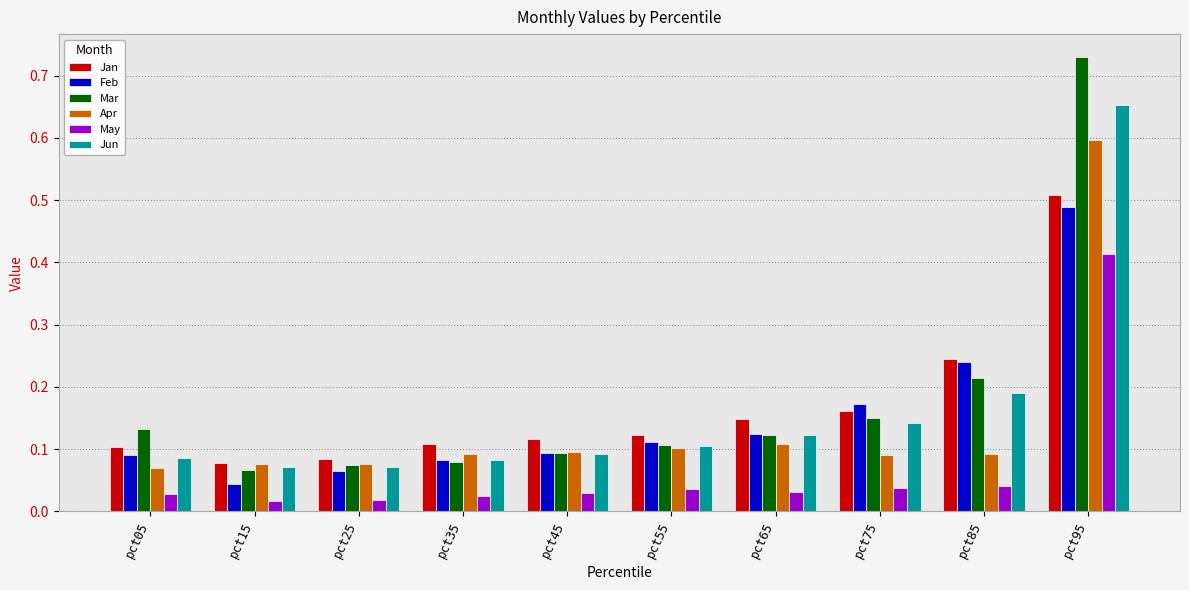

What is the total value across all series at pct75?

0.8